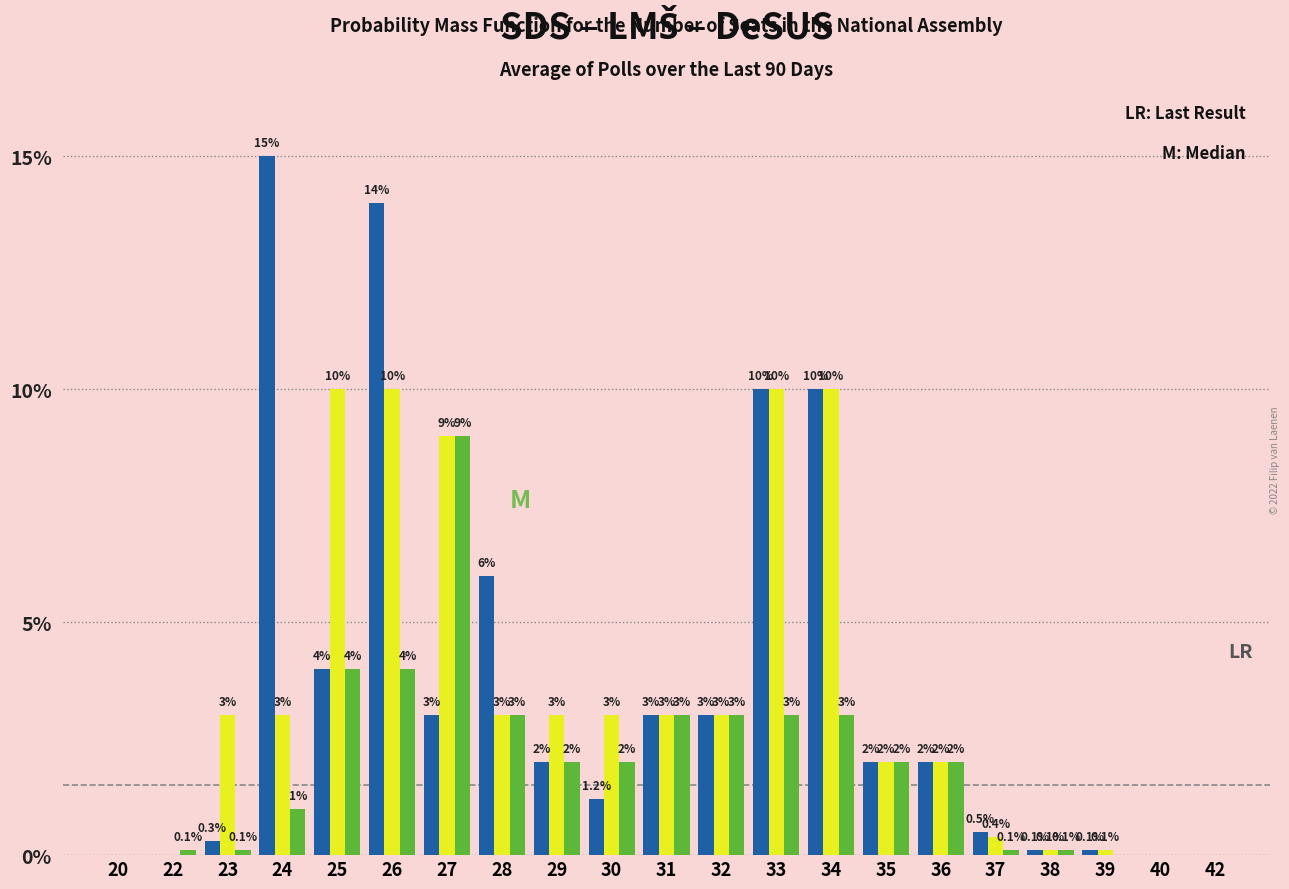

What is the greatest value displayed?

15.0